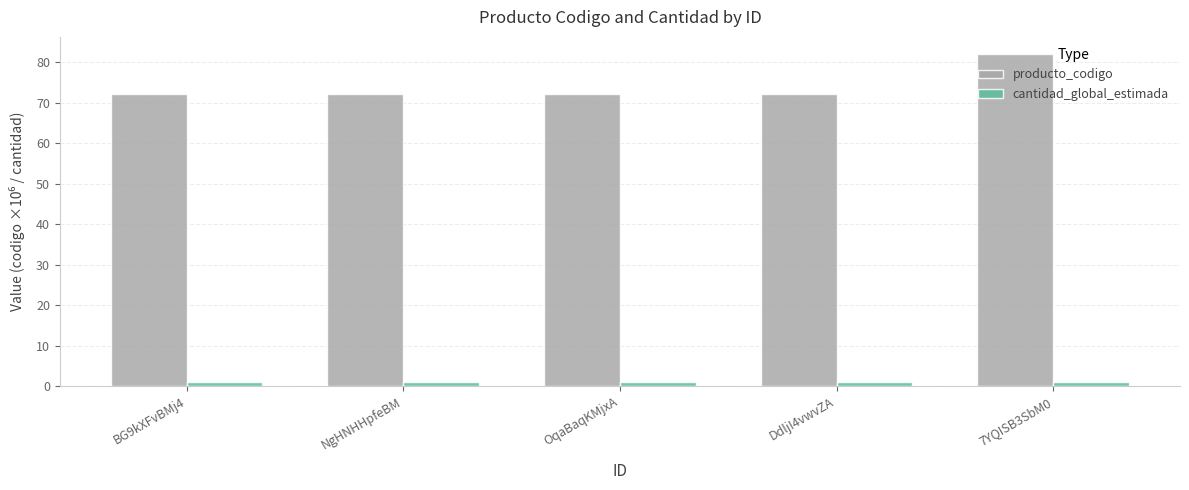

Which category has the highest value in the producto_codigo series?

7YQISB3SbM0